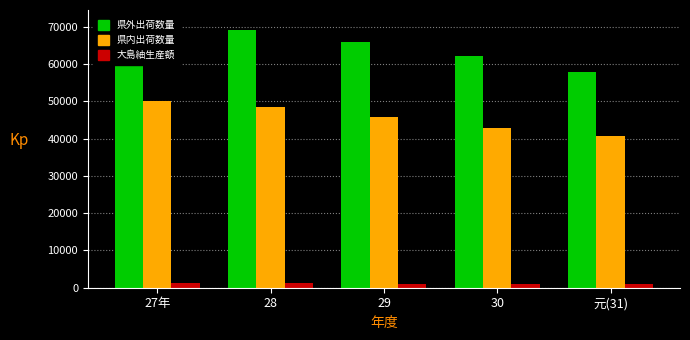

How many categories are shown in the chart?

5